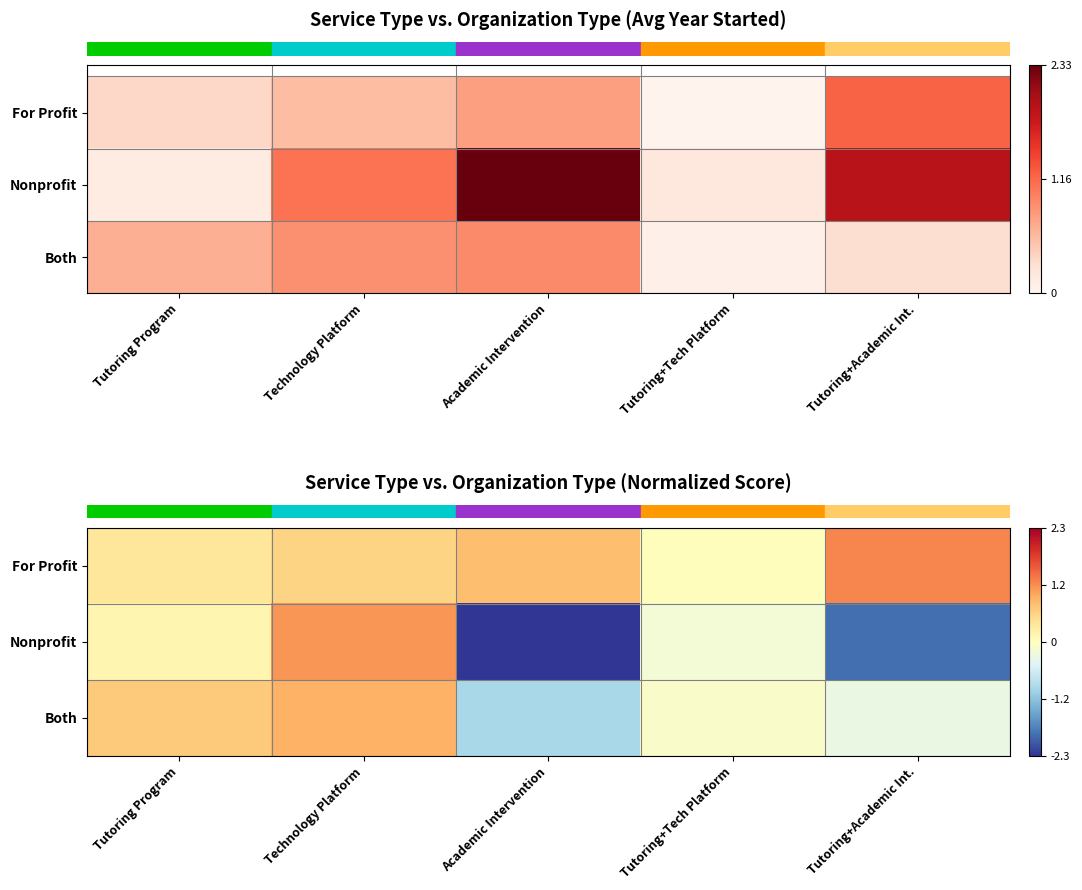

What is the sum of the row_0 values at Tutoring Program and Academic Intervention?

1.1